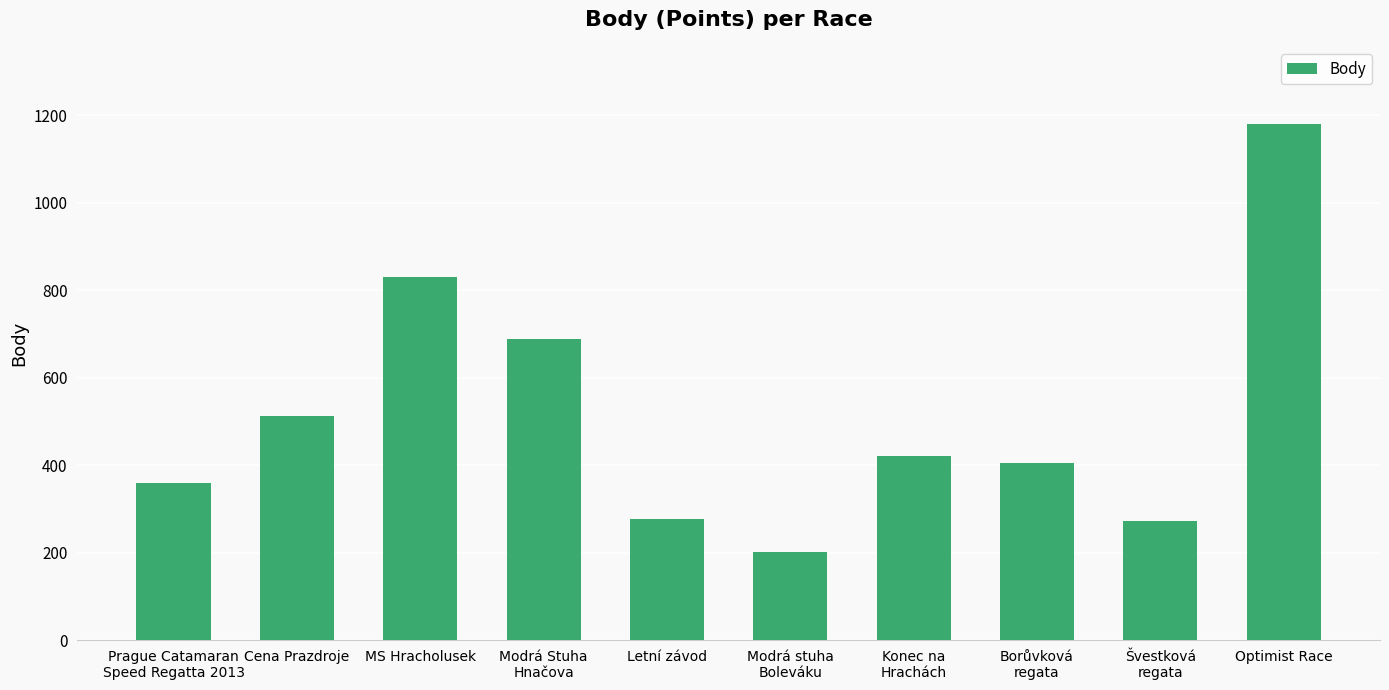

What is the approximate value at Borůvková
regata?

404